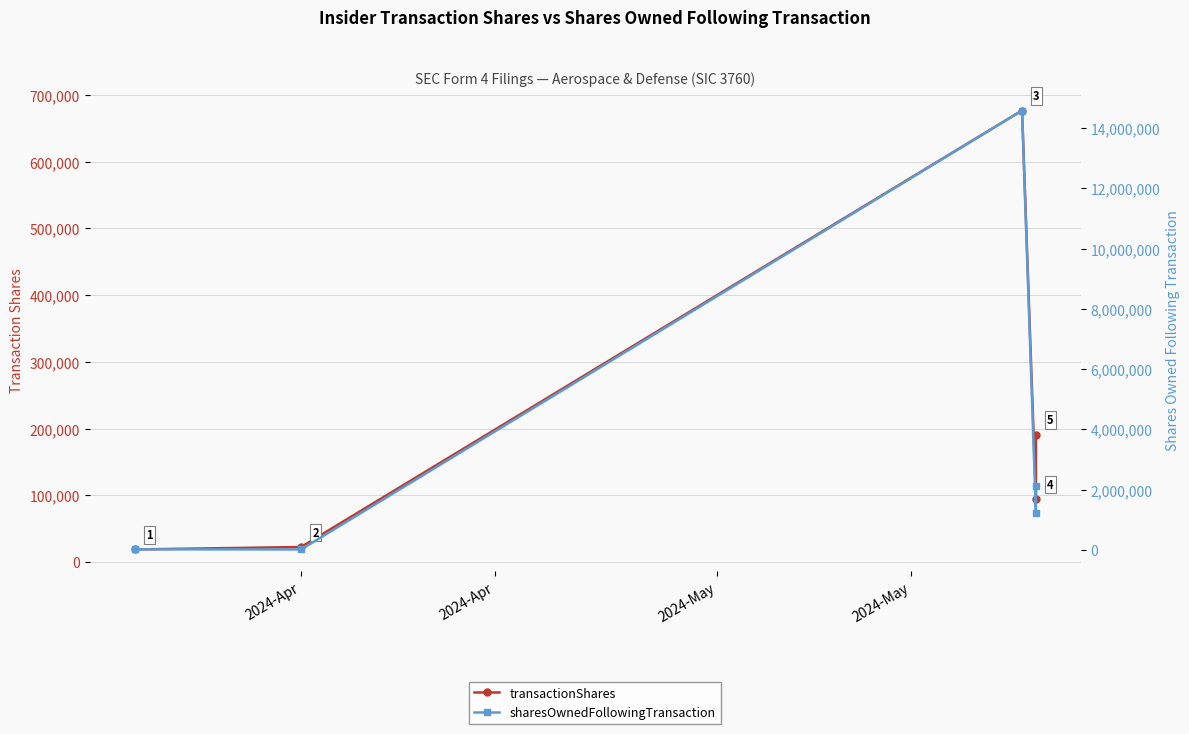

At which label does transactionShares reach its peak?

2024-May